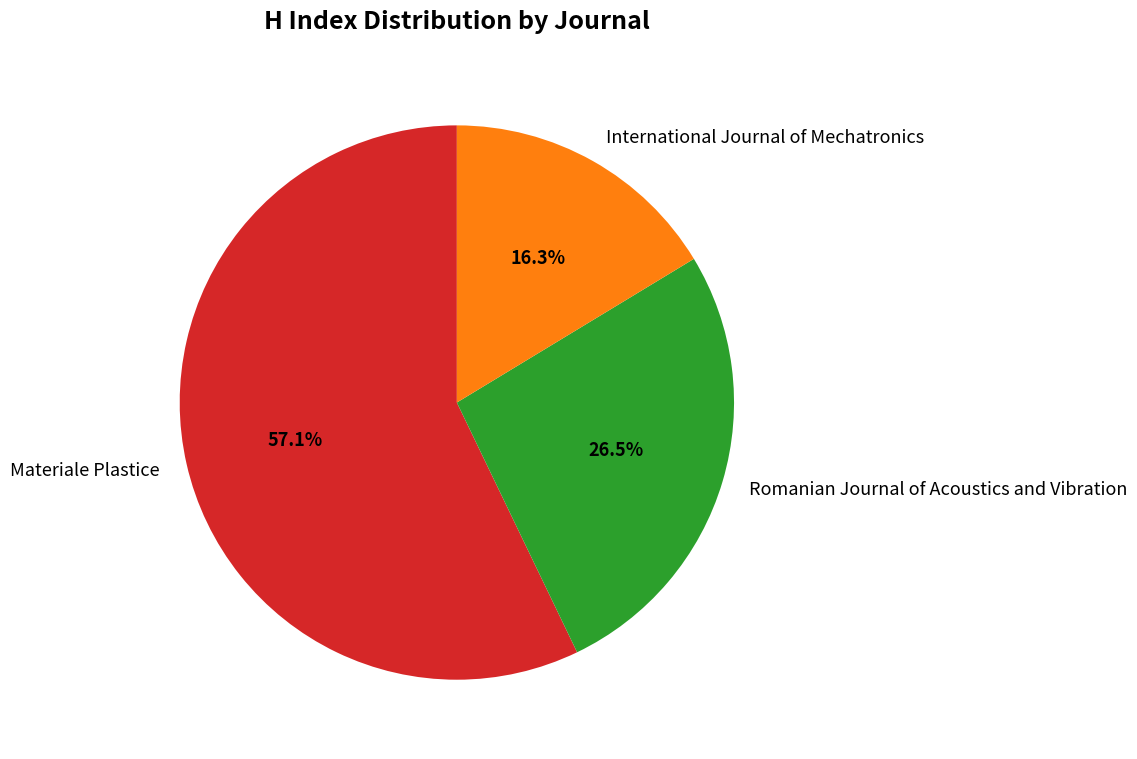

To the nearest percent, what is the combined percentage of Materiale Plastice and International Journal of Mechatronics?

73%